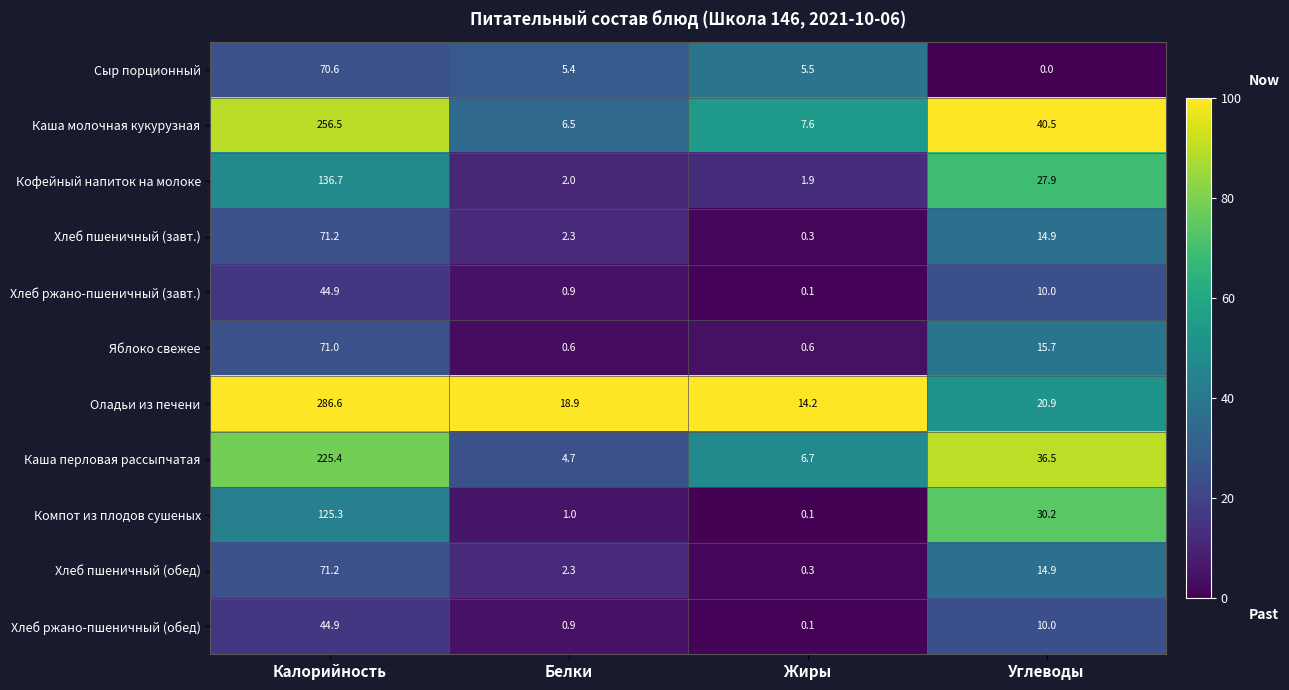

Is the value of Каша перловая рассыпчатая at Белки greater than the value of Яблоко свежее at Белки?

Yes